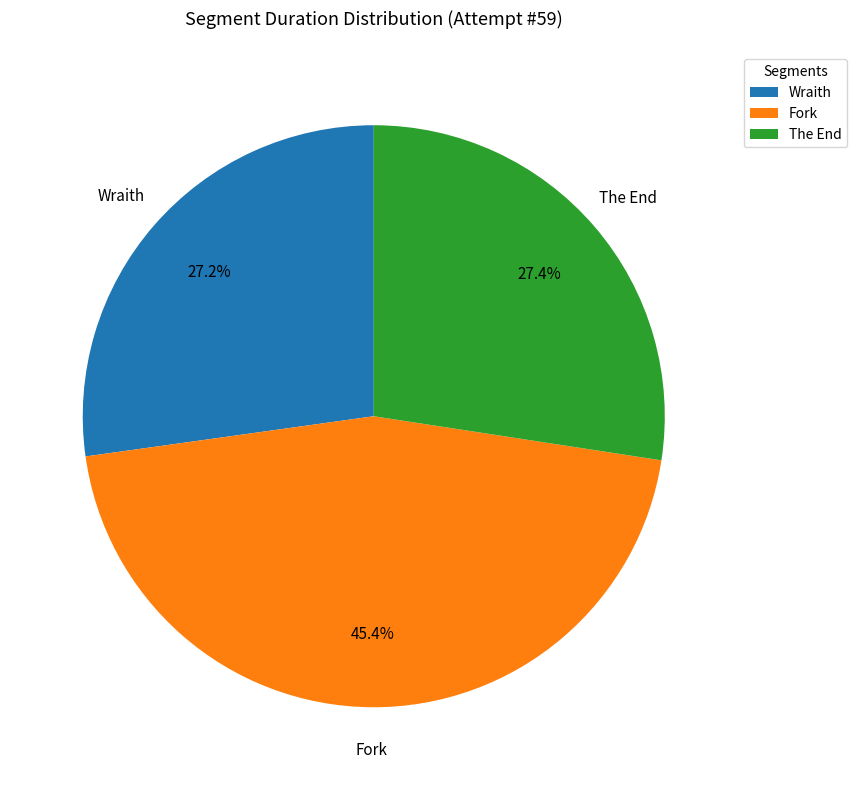

What is the ratio of the value at Fork to the value at Wraith?

1.7